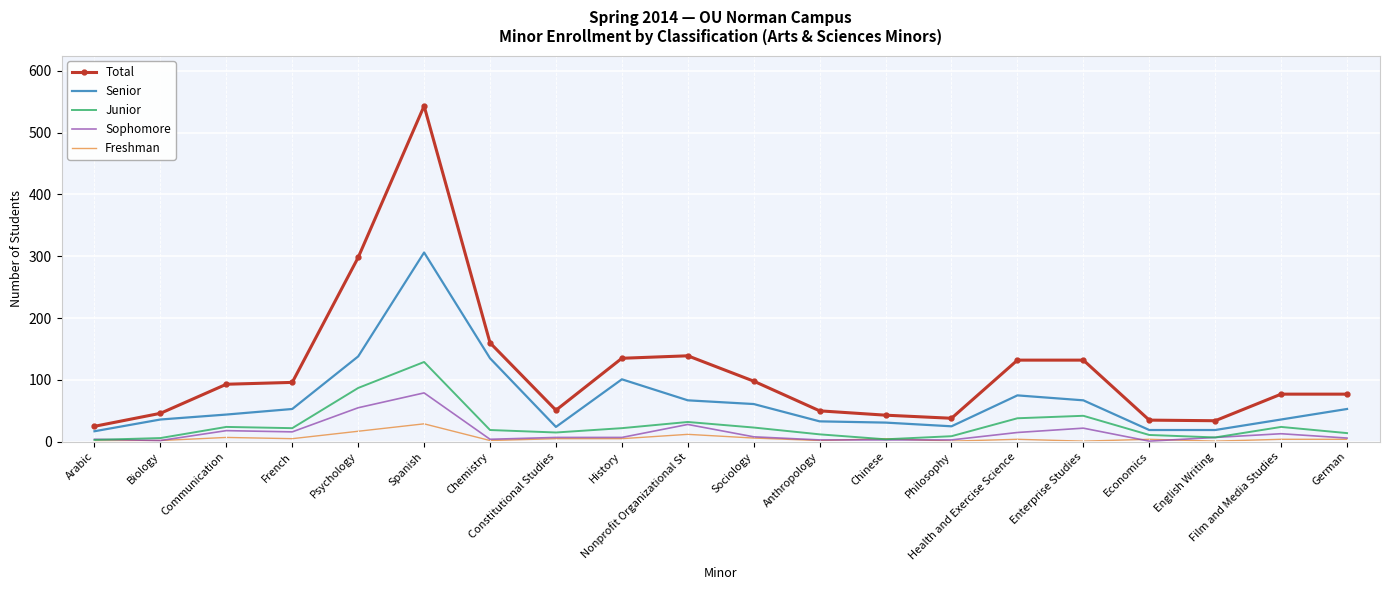

Which series has the largest total across all categories?

Total